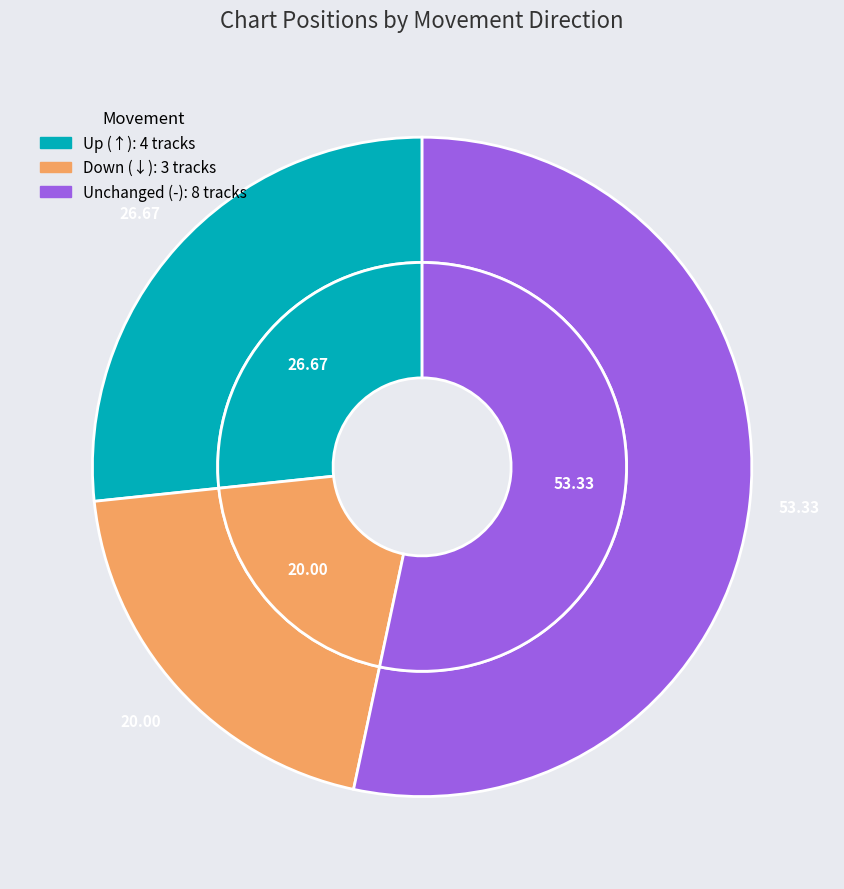

Is there any slice that represents more than half of the pie?

Yes